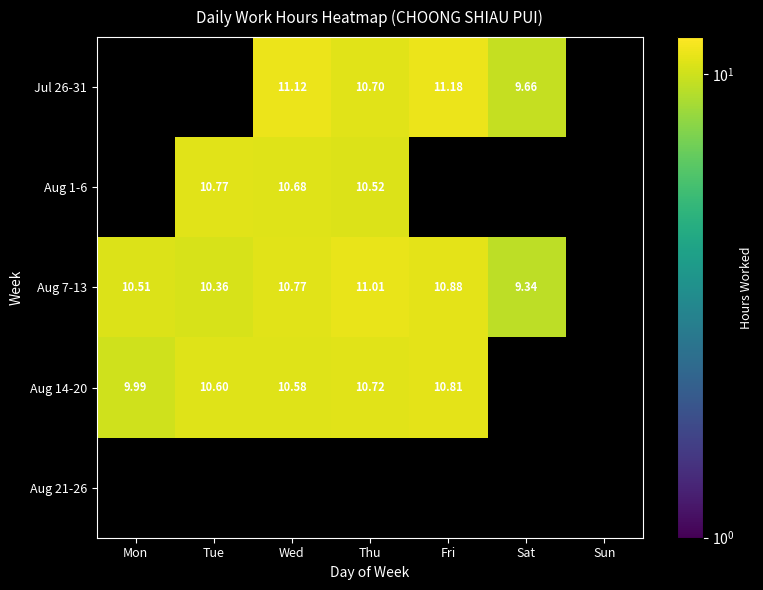

What is the maximum value shown in the chart?

11.2